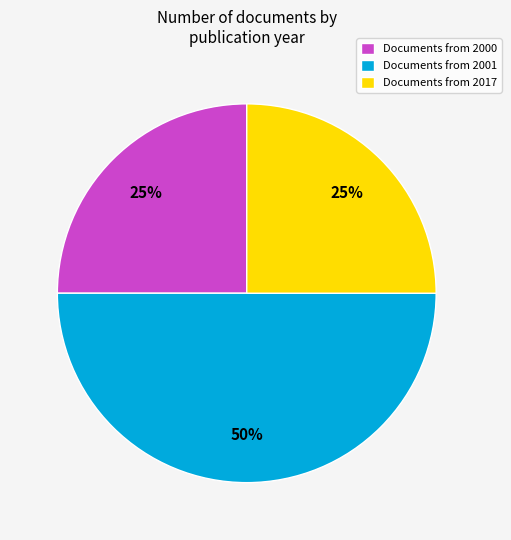

Which slice is the largest?

Documents from 2001